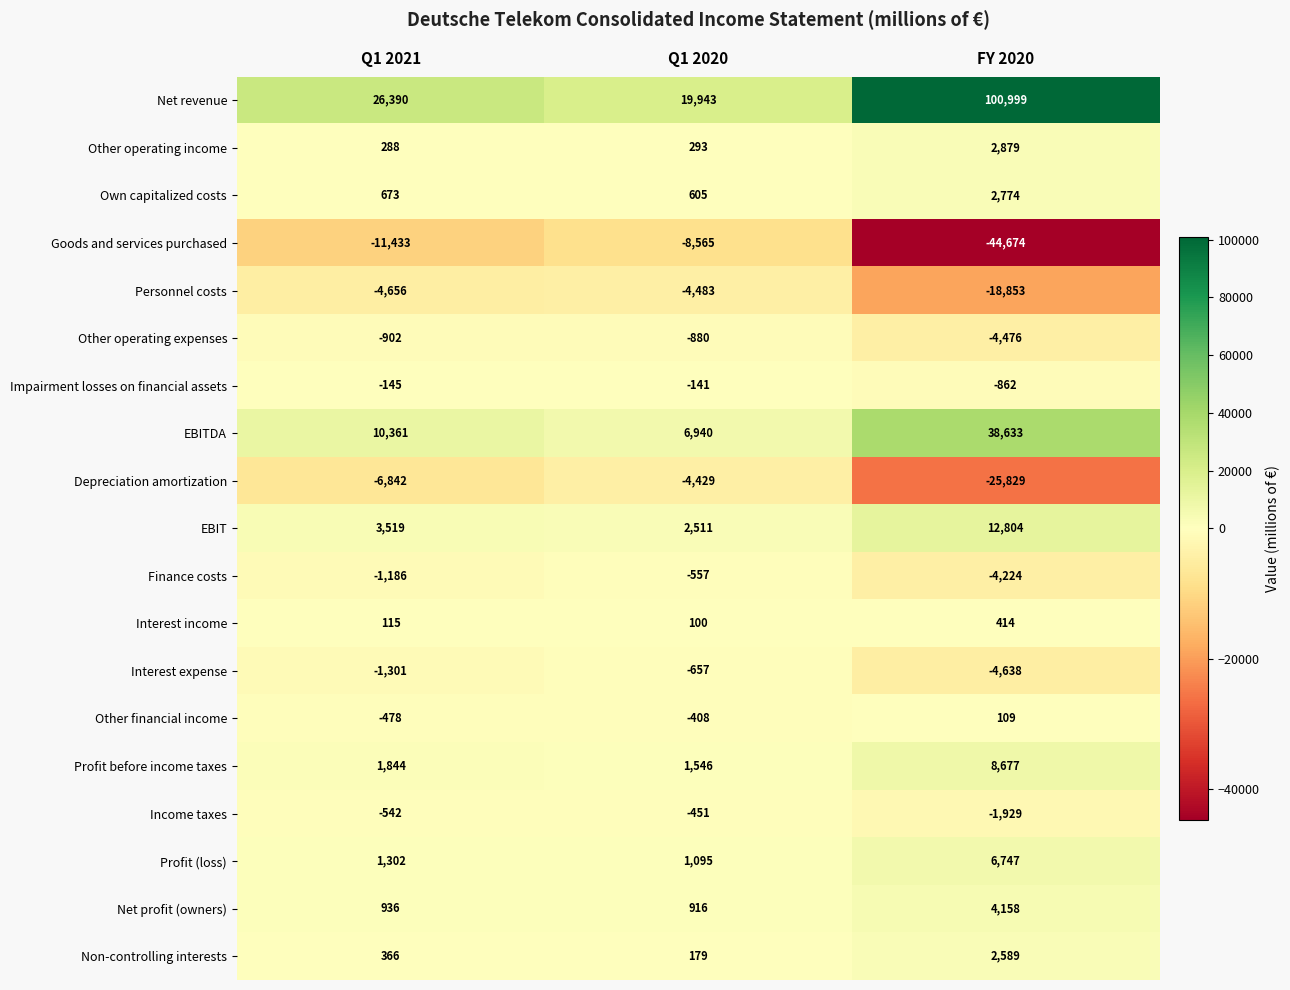

What is the difference between the highest and lowest values at Q1 2020?

28508